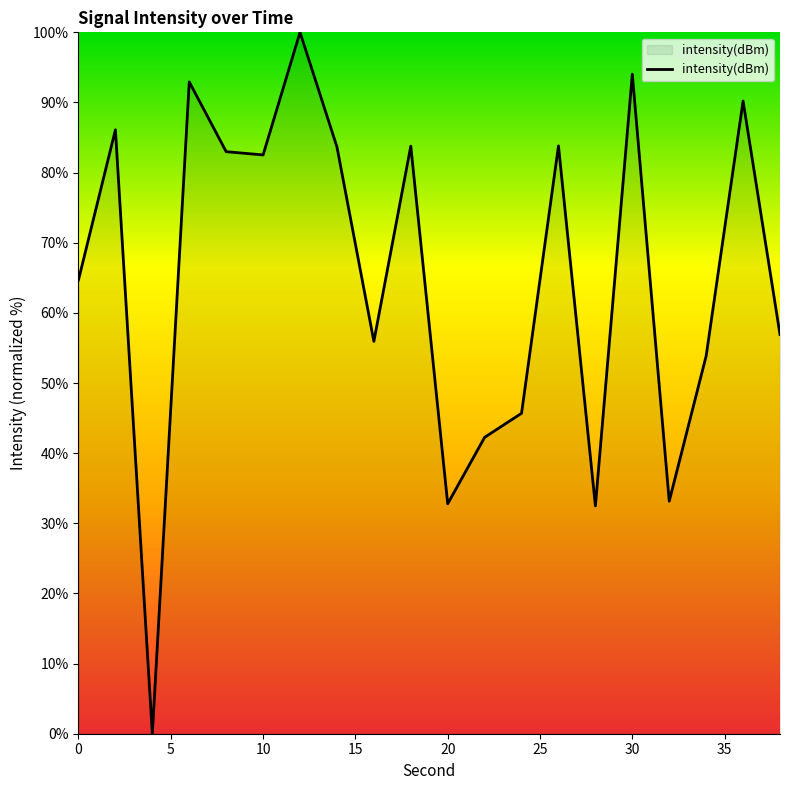

What is the difference between the maximum and minimum values?

100.0